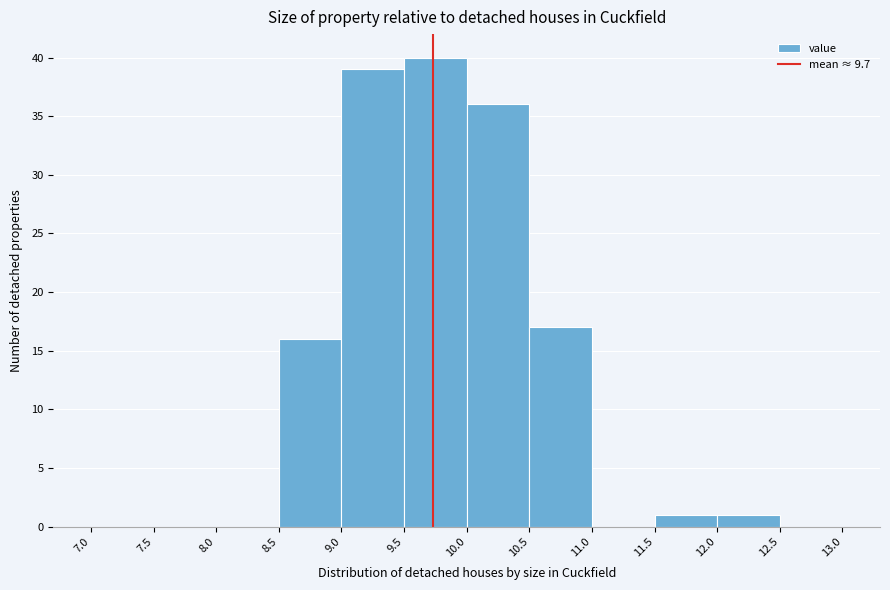

Over which range of the x-axis is the bar tallest?

9.5 to 10.0